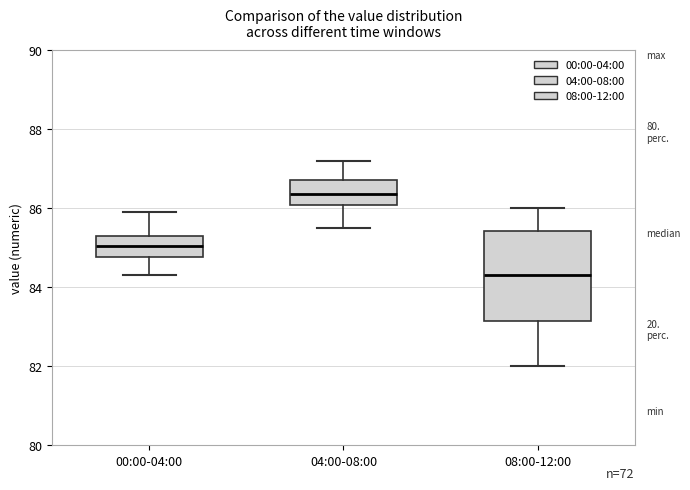

Reading left to right, transcribe this box plot: for each box, give where its median line is, the range the box spans, and where its two whiskers end, as read against the y-axis. The values are not printed on the chart, so give them approximately, as read against the axis.

00:00-04:00: median 85.0, box 84.8 to 85.4, whiskers 84.4 to 86.0
04:00-08:00: median 86.4, box 86.0 to 86.8, whiskers 85.6 to 87.2
08:00-12:00: median 84.4, box 83.2 to 85.4, whiskers 82.0 to 86.0